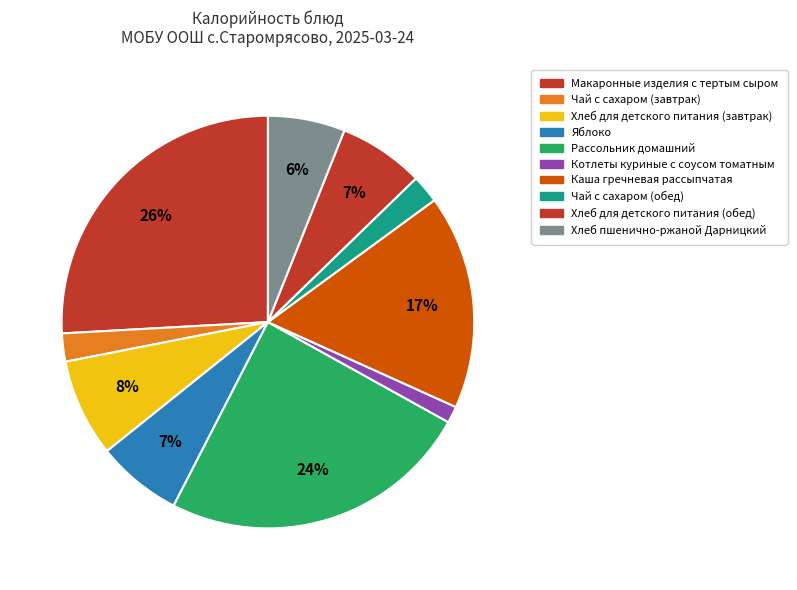

What percentage is the Хлеб для детского питания (завтрак) slice, to the nearest percent?

8%